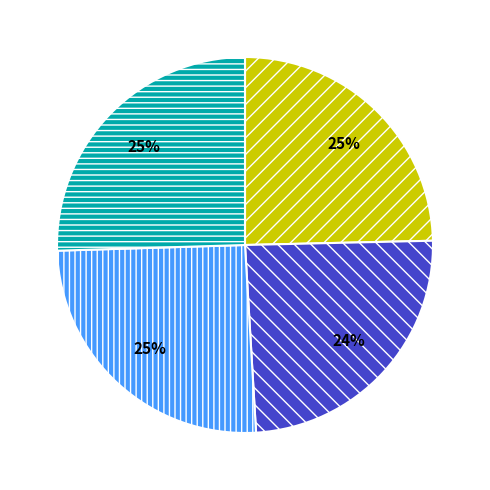

To the nearest percent, what is the average slice percentage?

25%